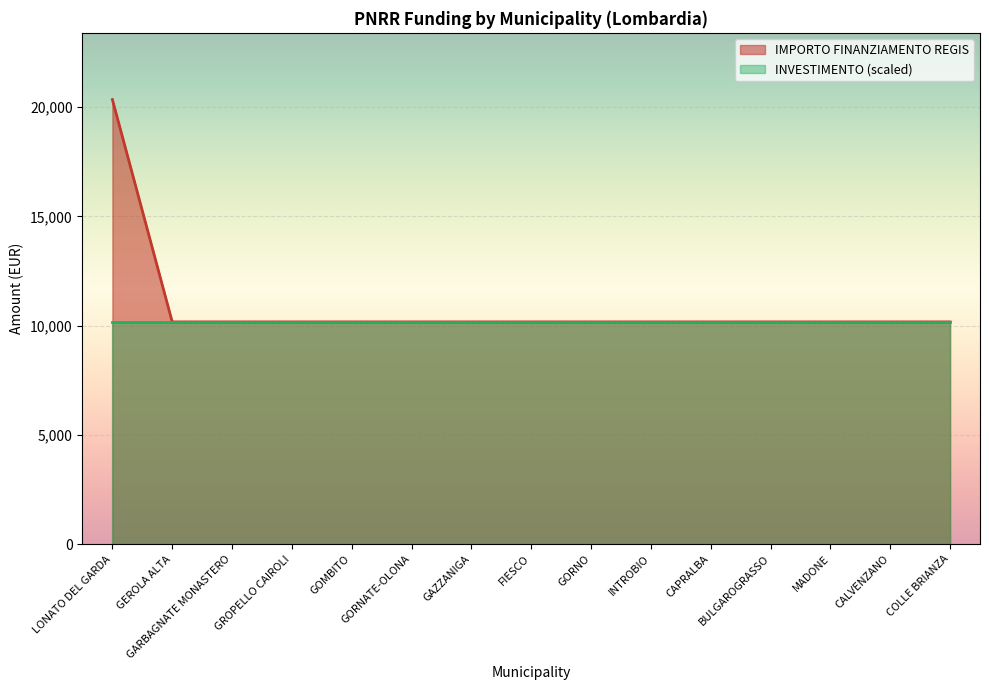

What is the minimum value shown in the chart?

10168.0